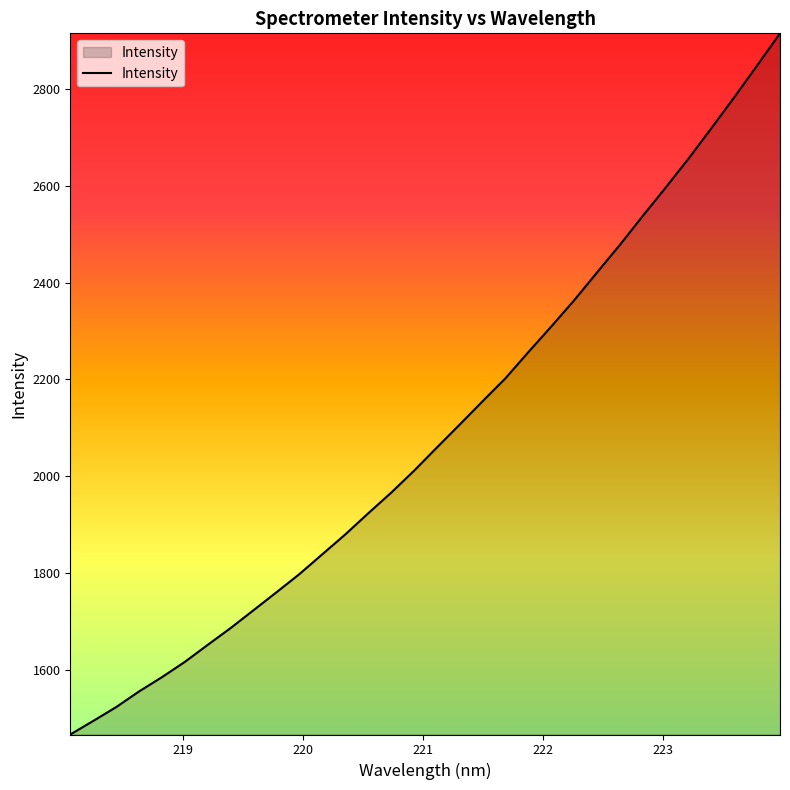

Count the number of values greater than 2059.

16